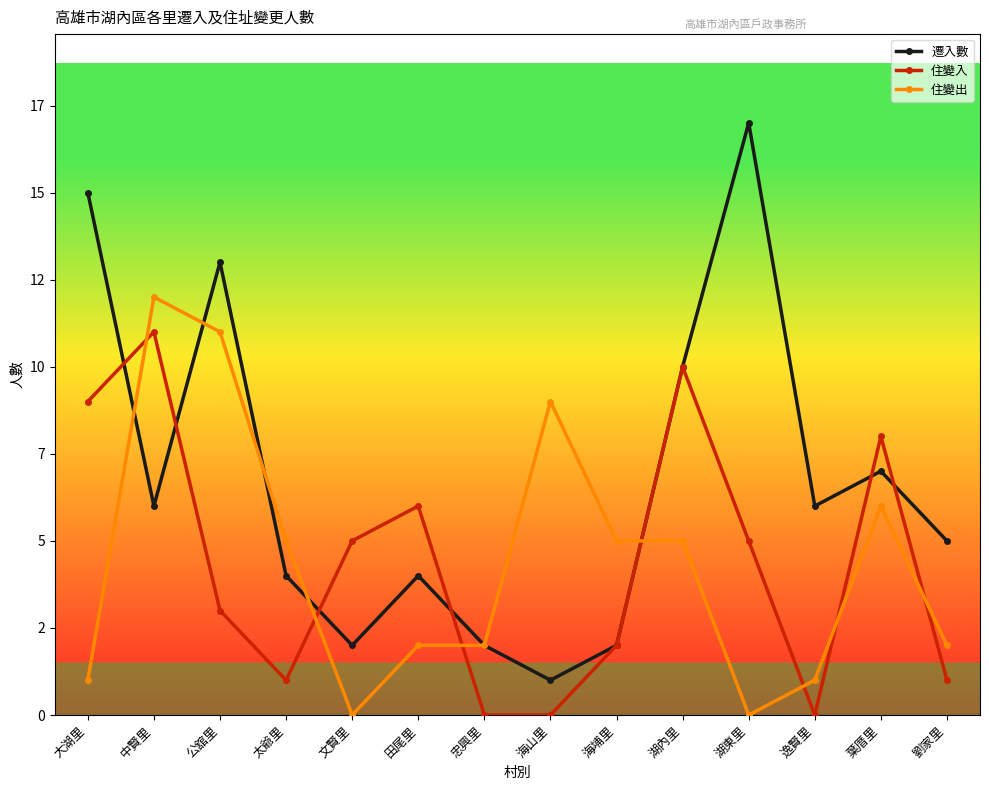

What is the spread (max minus min) of values at 劉家里?

4